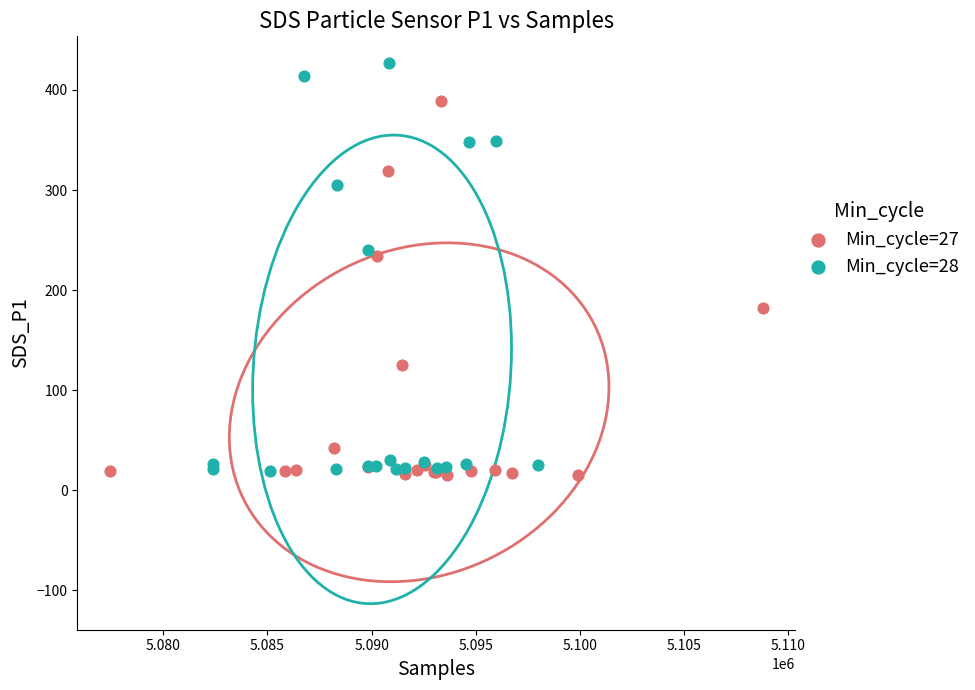

Which series contains the highest Y value?

Min_cycle=28